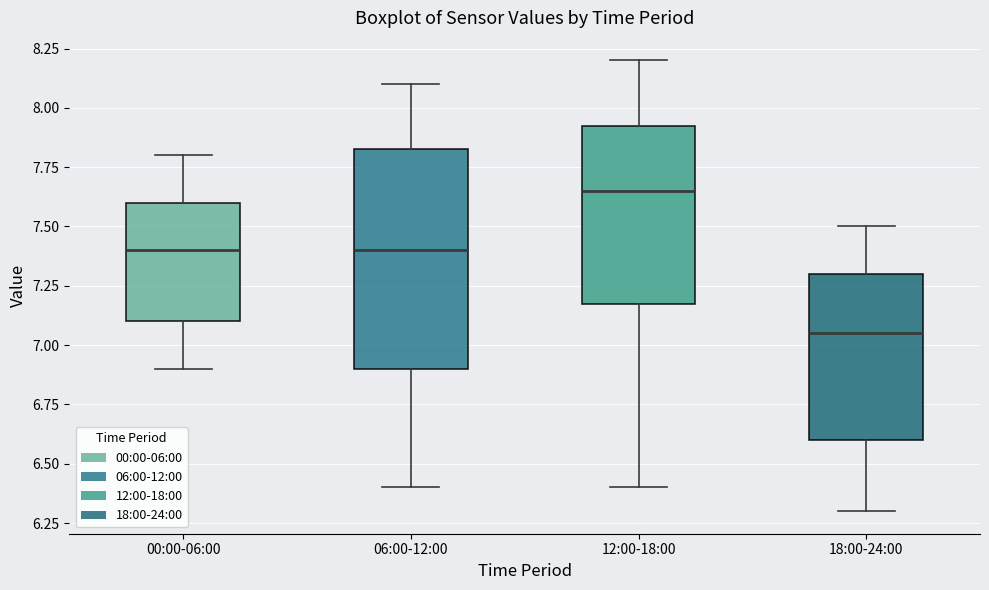

Reading left to right, transcribe this box plot: for each box, give where its median line is, the range the box spans, and where its two whiskers end, as read against the y-axis. The values are not printed on the chart, so give them approximately, as read against the axis.

00:00-06:00: median 7.40, box 7.10 to 7.60, whiskers 6.90 to 7.80
06:00-12:00: median 7.40, box 6.90 to 7.85, whiskers 6.40 to 8.10
12:00-18:00: median 7.65, box 7.20 to 7.95, whiskers 6.40 to 8.20
18:00-24:00: median 7.05, box 6.60 to 7.30, whiskers 6.30 to 7.50